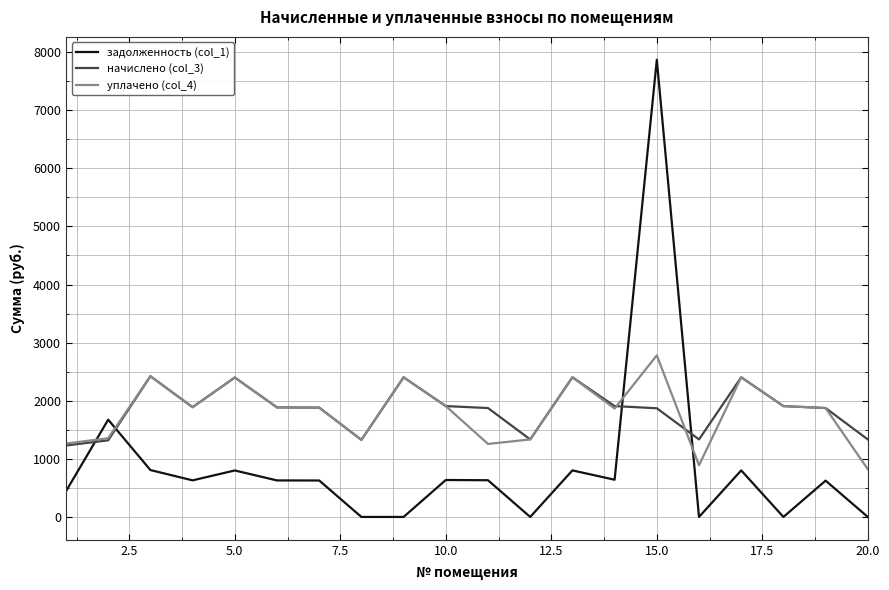

Rank the series by their maximum value, from highest to lowest.

задолженность (col_1), уплачено (col_4), начислено (col_3)